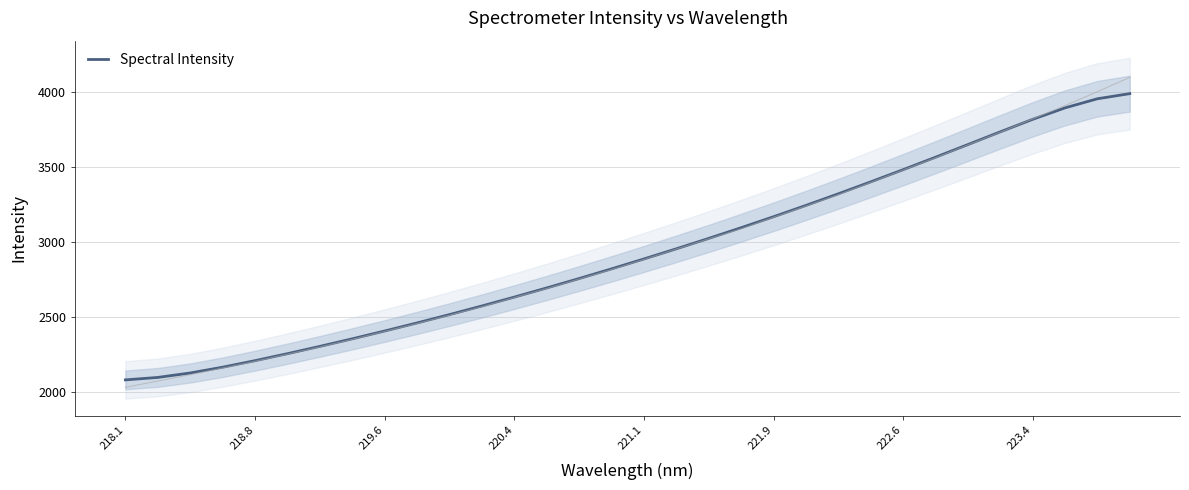

What is the maximum value for Spectral Intensity?

3988.1